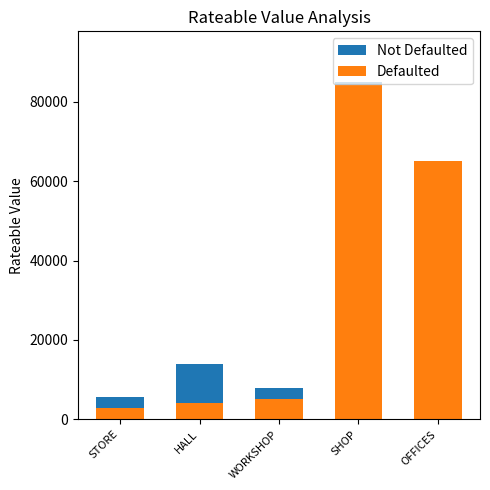

What position from the right is OFFICES?

1